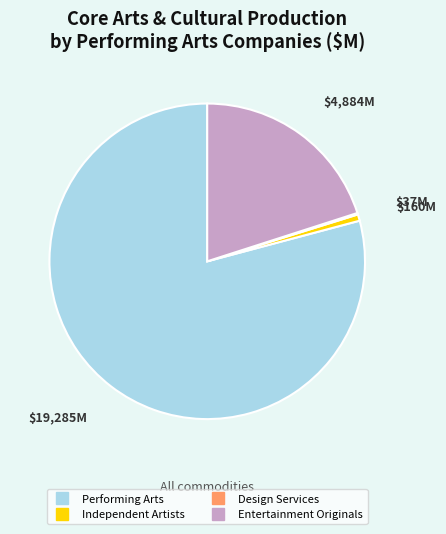

Is there any slice that represents more than half of the pie?

Yes